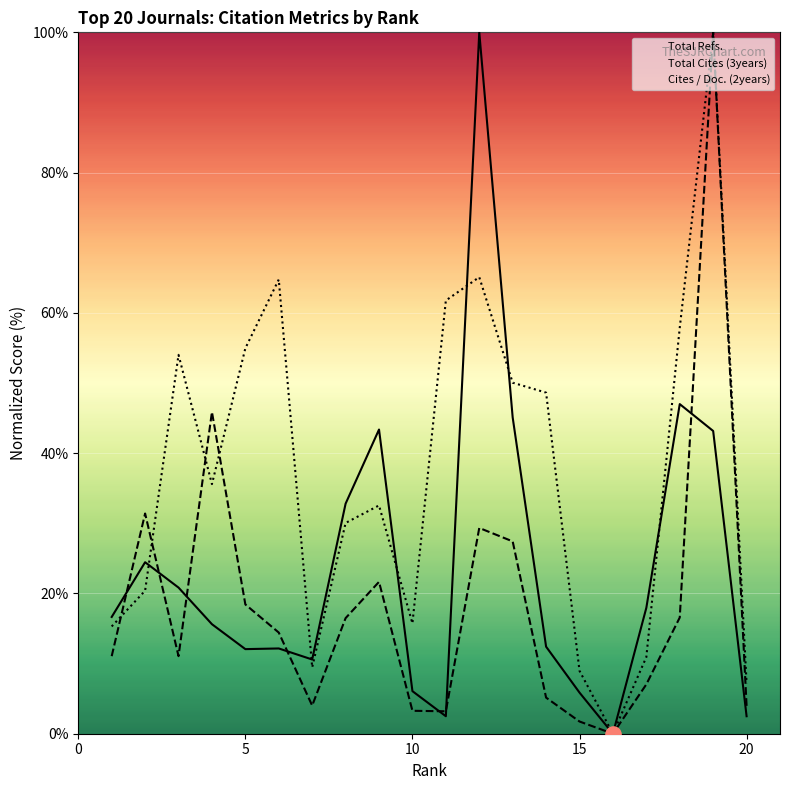

What are all the series names shown in the legend?

Total Refs., Total Cites (3years), Cites / Doc. (2years)